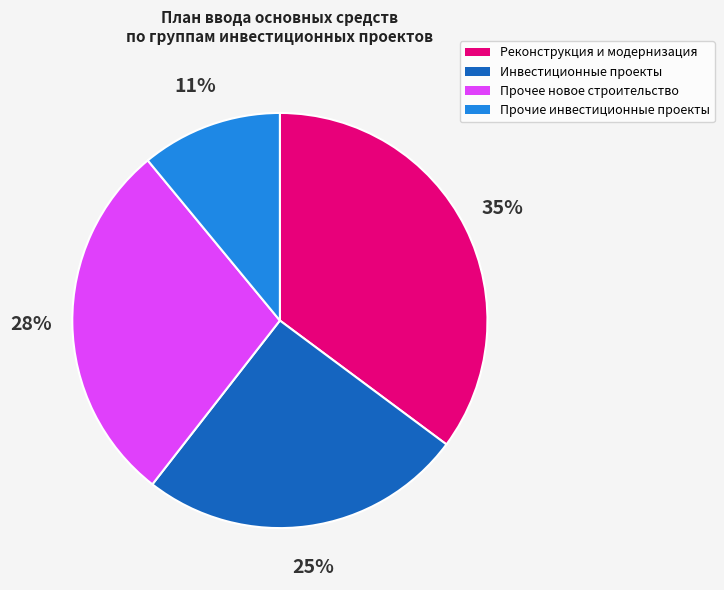

The Реконструкция и модернизация slice represents 21% of the pie. True or false?

False